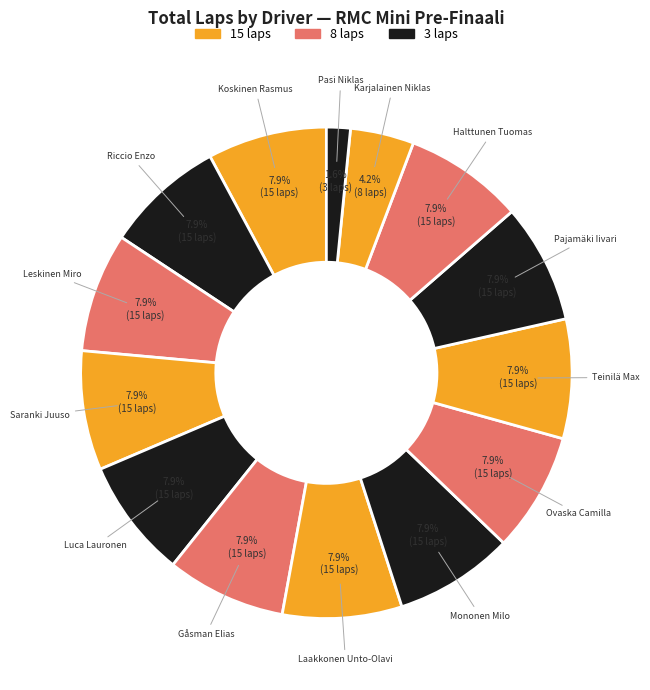

Count the number of slices in the pie.

14